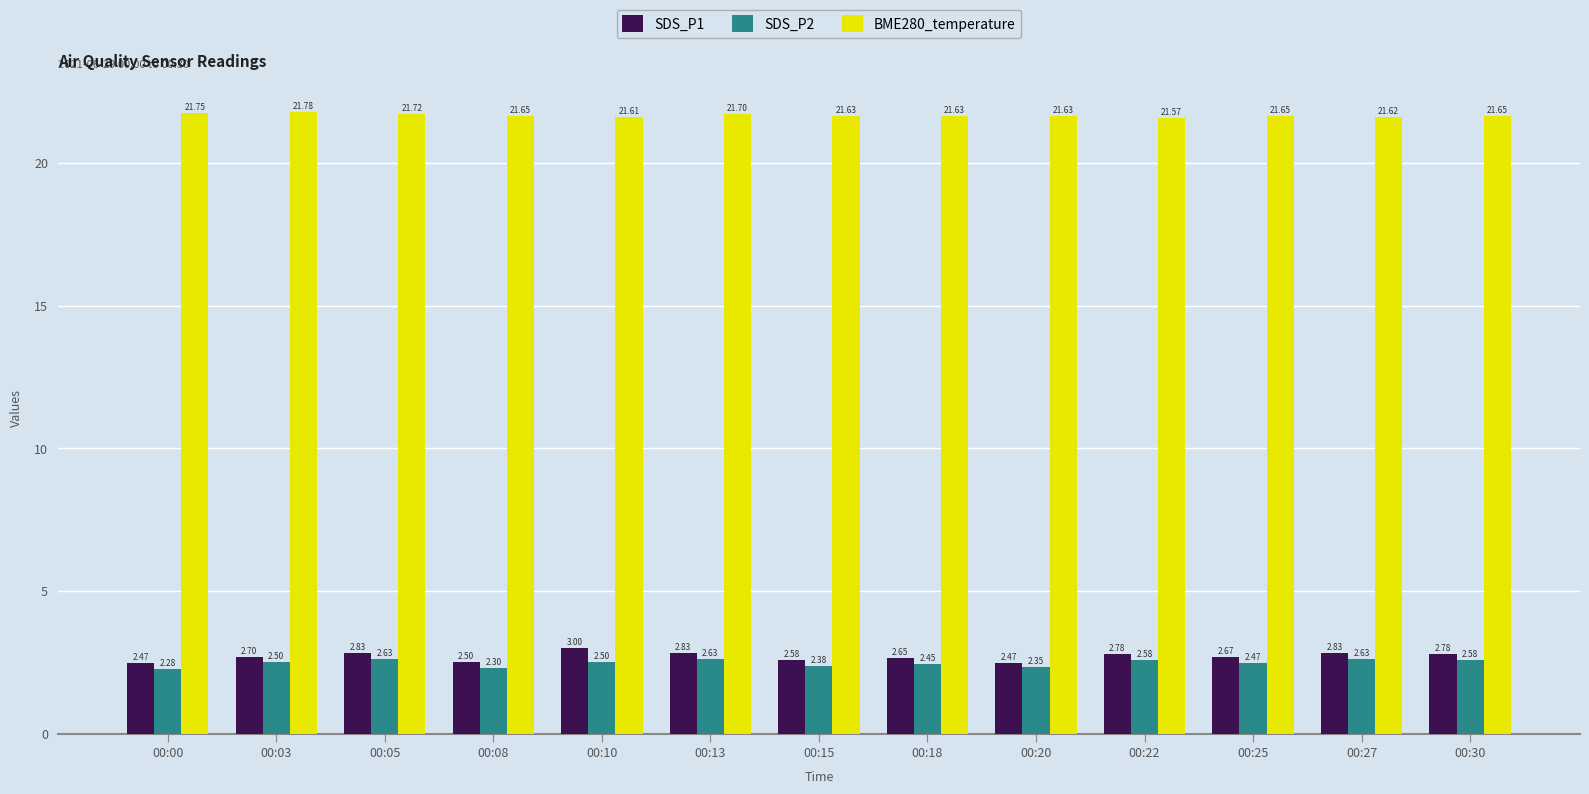

What is the difference between the maximum and minimum values in the SDS_P1 series?

0.5